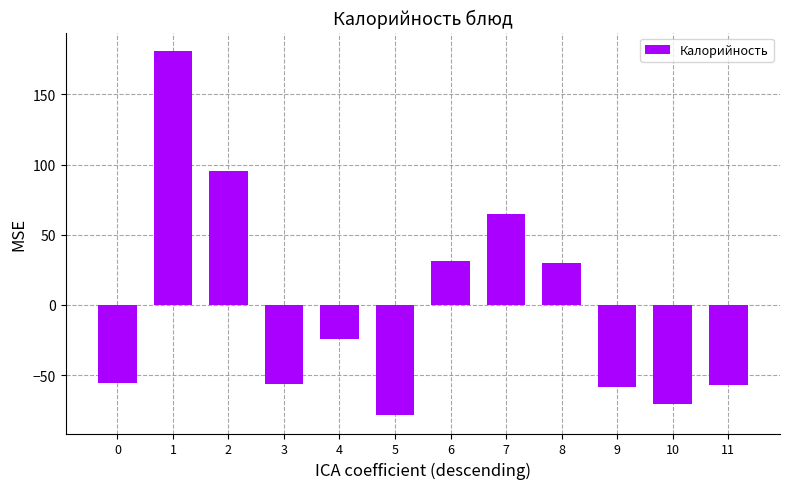

True or false: the data shows -43.3 at 4.

False